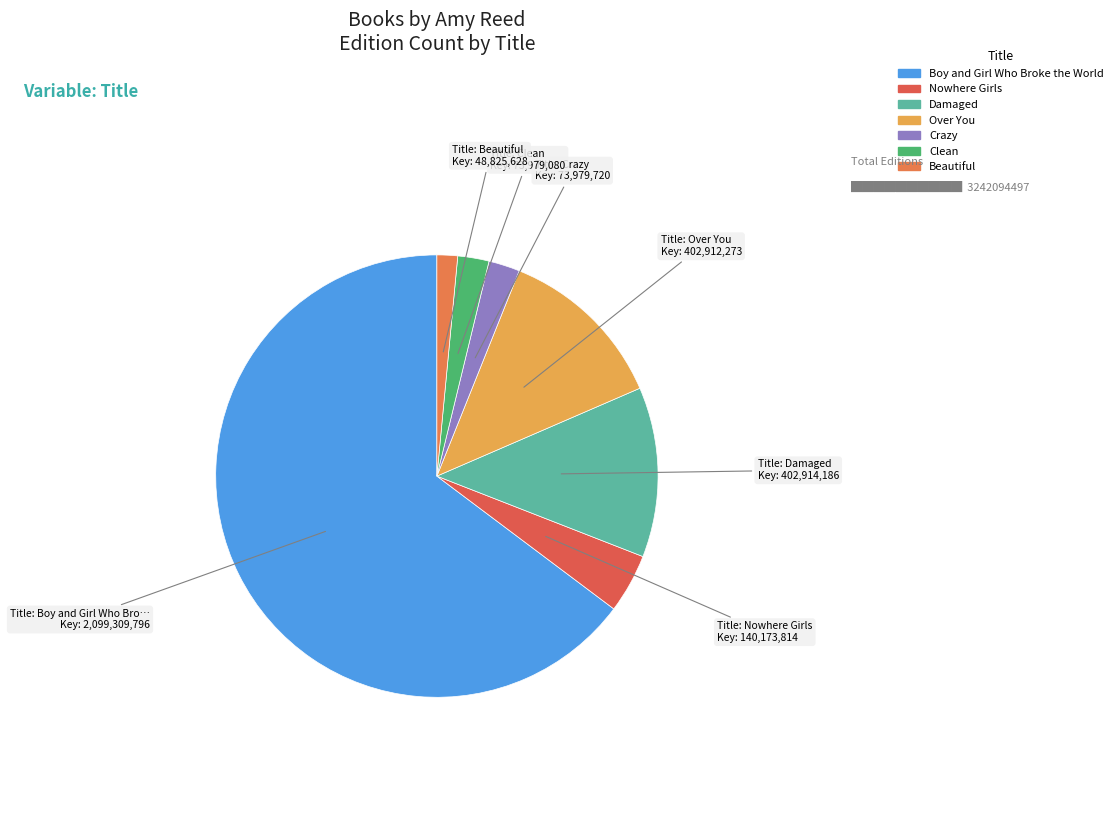

Count the number of slices in the pie.

7